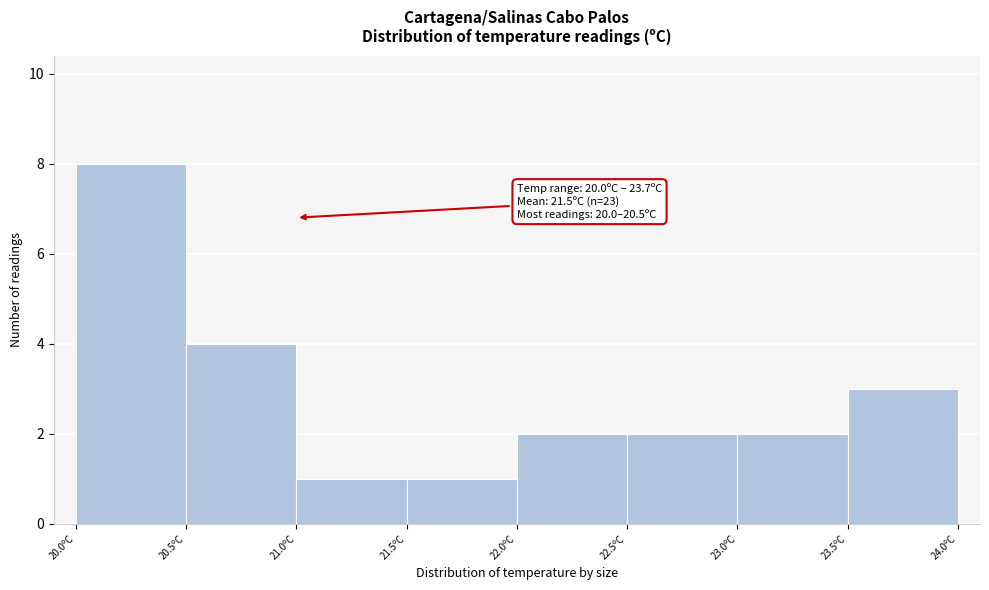

Over which range of the x-axis is the bar tallest?

20.0 to 20.5